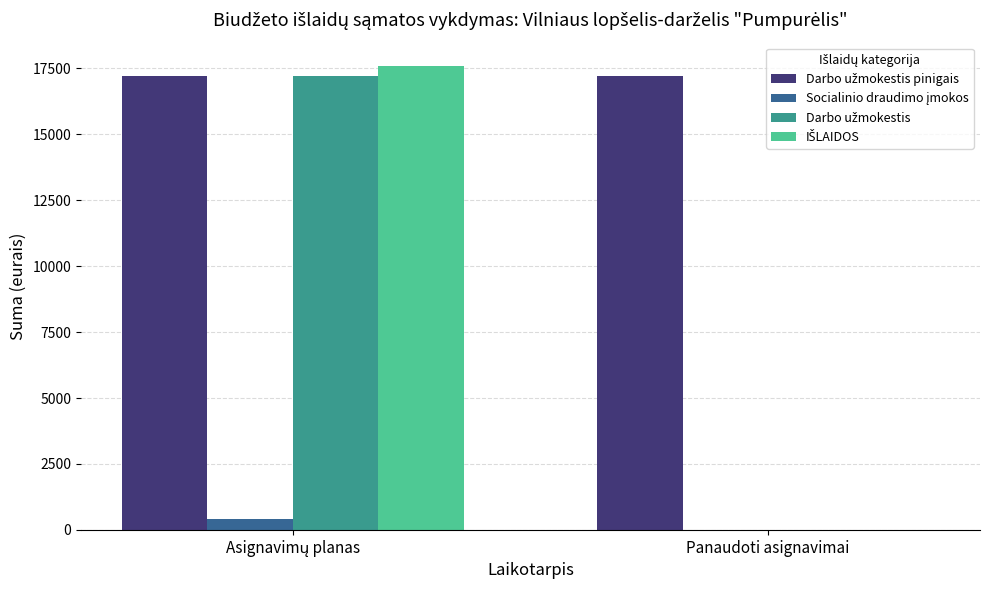

What is the total value across all series at Panaudoti asignavimai?

17200